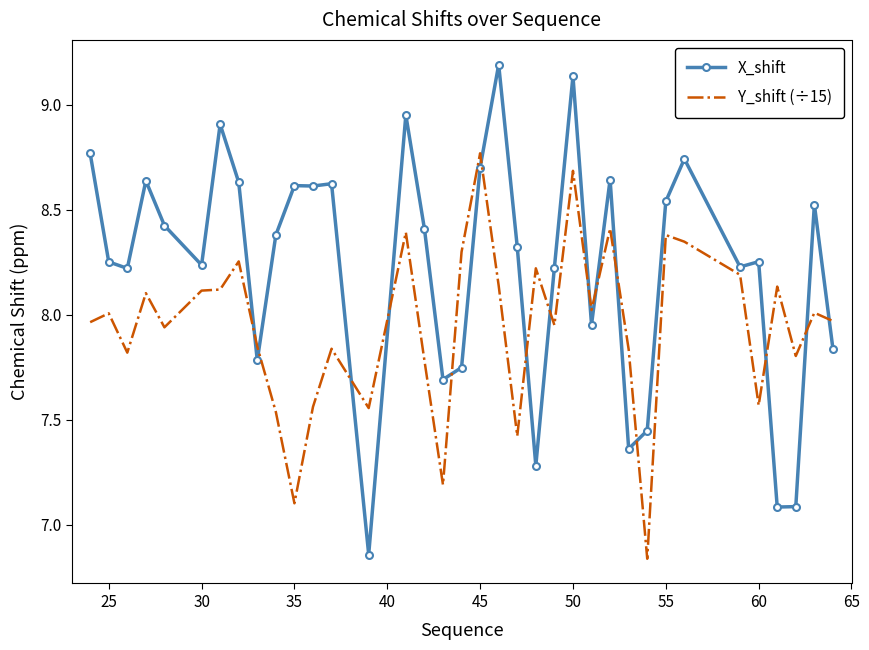

What is the difference between the maximum and minimum values in the Y_shift (÷15) series?

1.9